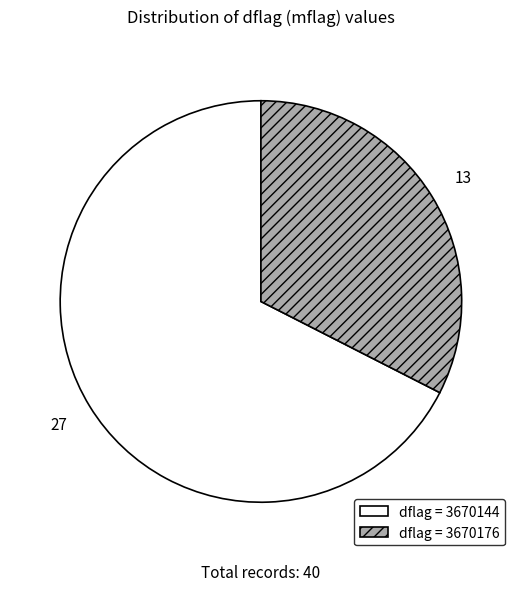

Rank the categories by value from highest to lowest.

dflag = 3670144, dflag = 3670176